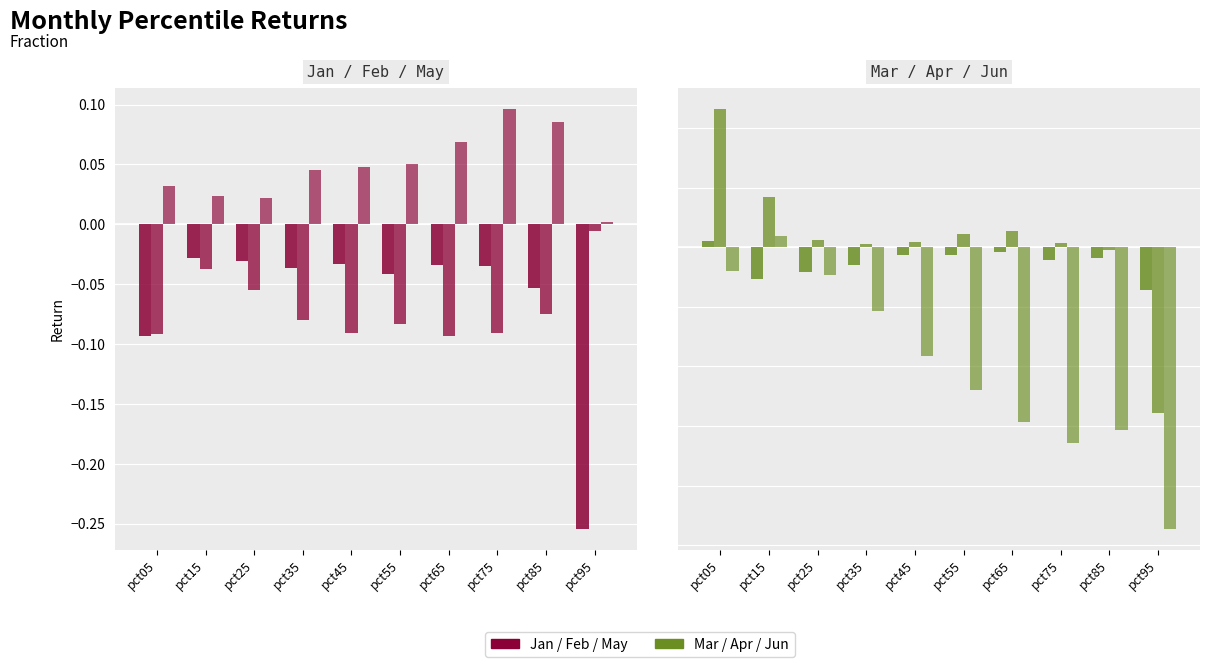

How many bars are there in total?

60